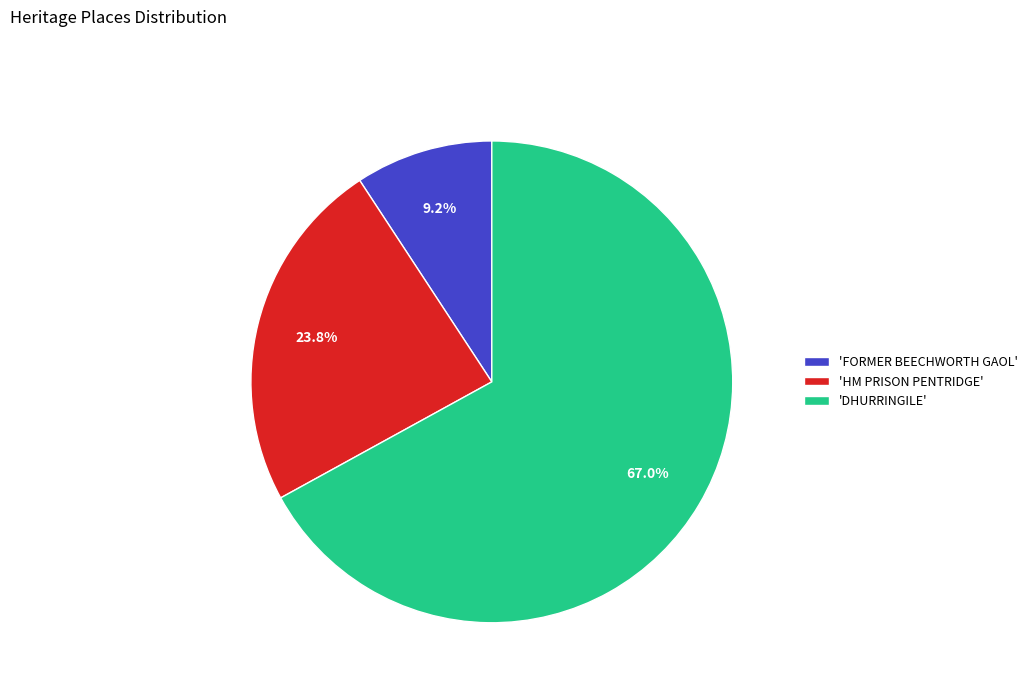

What is the ratio of the value at 'FORMER BEECHWORTH GAOL' to the value at 'HM PRISON PENTRIDGE'?

0.4